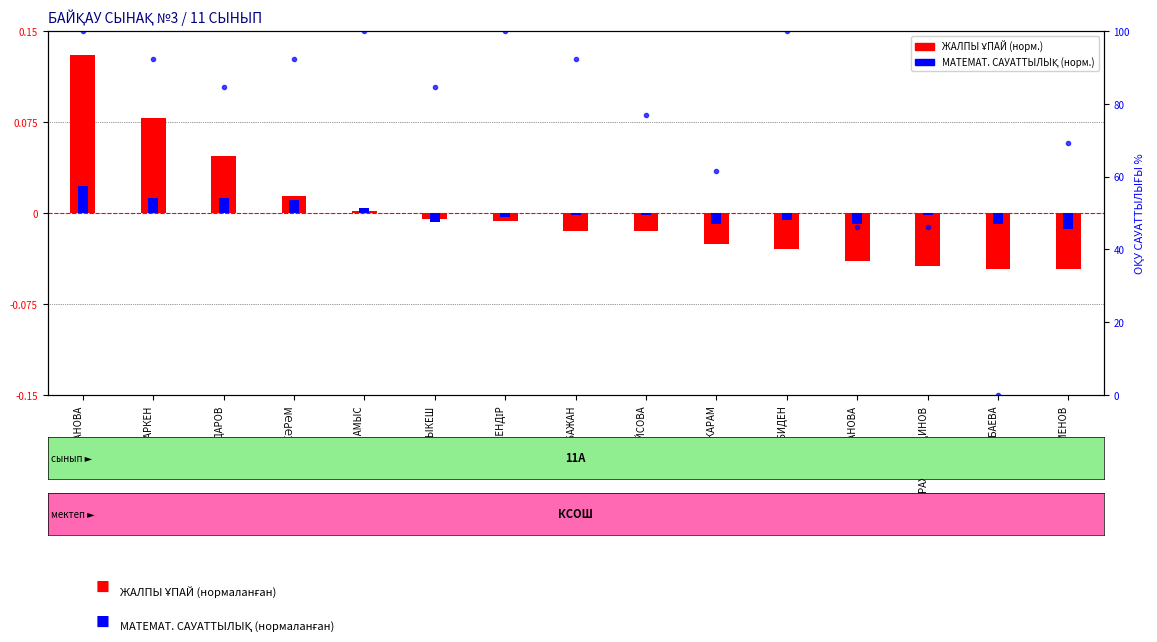

What position from the left is ҚАБАЖАН?

8